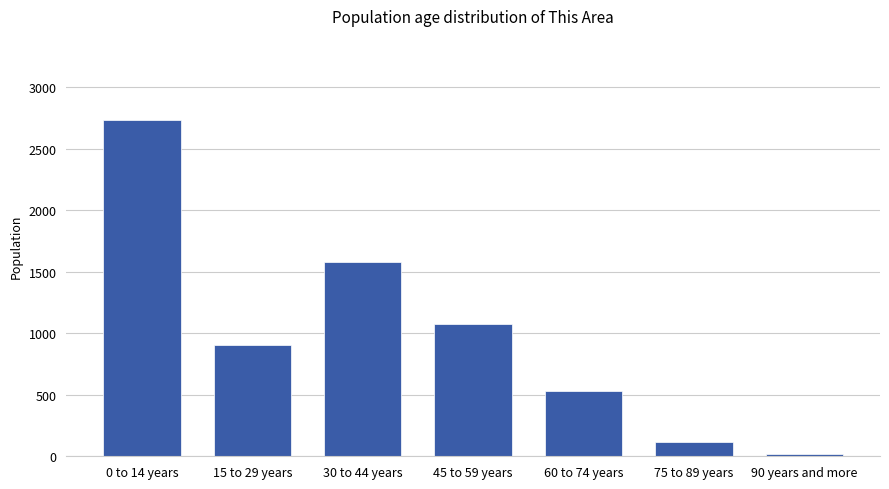

Which has a higher value, 45 to 59 years or 60 to 74 years?

45 to 59 years